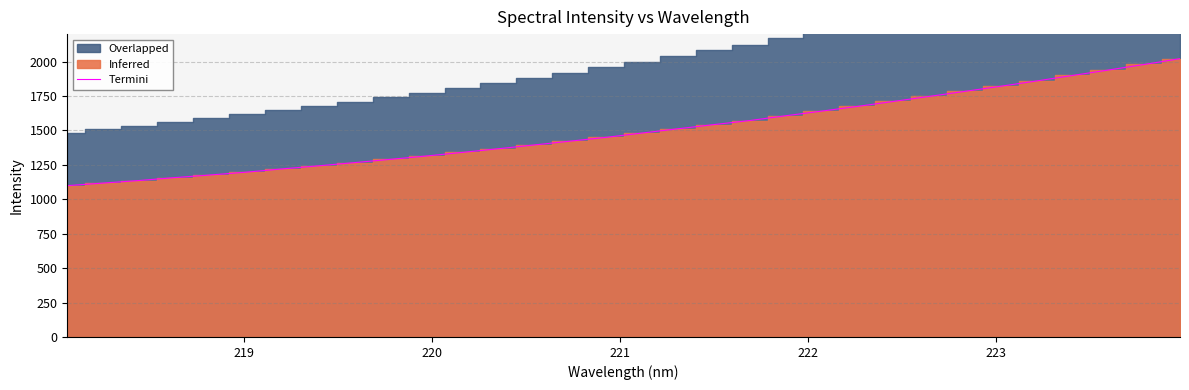

Reading left to right, what are all the values shown in this chart?

1099.2	1117.9	1136.5	1157.8	1177.1	1197.6	1221.3	1243.4	1266.6	1290.5	1314.7	1340.8	1367.3	1394.8	1422.4	1450.0	1481.3	1512.3	1542.6	1572.1	1606.7	1640.4	1674.6	1710.6	1747.2	1784.2	1821.3	1859.7	1899.5	1938.9	1979.4	2021.6